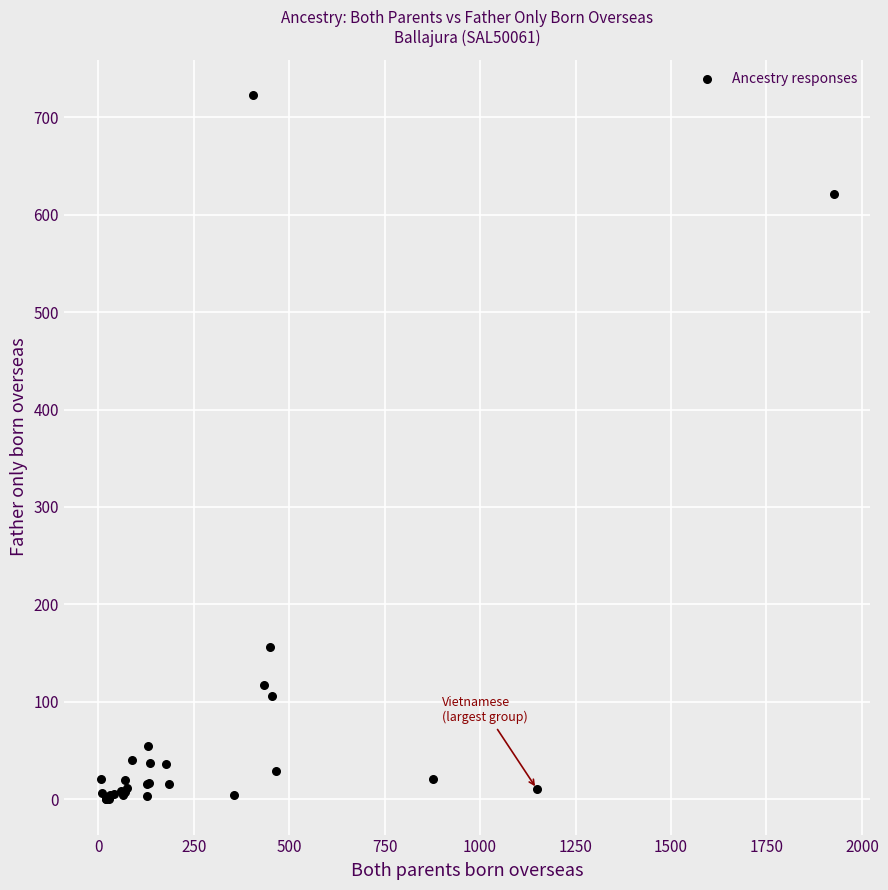

What Y value in the scatter plot is closest to 361?

156